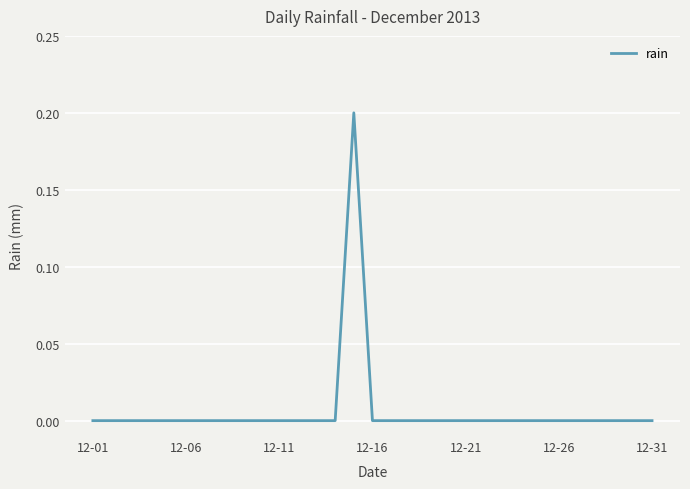

Reading left to right, extract all data points from this chart.

0.0	0.0	0.0	0.0	0.0	0.0	0.0	0.0	0.0	0.0	0.0	0.0	0.0	0.0	0.2	0.0	0.0	0.0	0.0	0.0	0.0	0.0	0.0	0.0	0.0	0.0	0.0	0.0	0.0	0.0	0.0